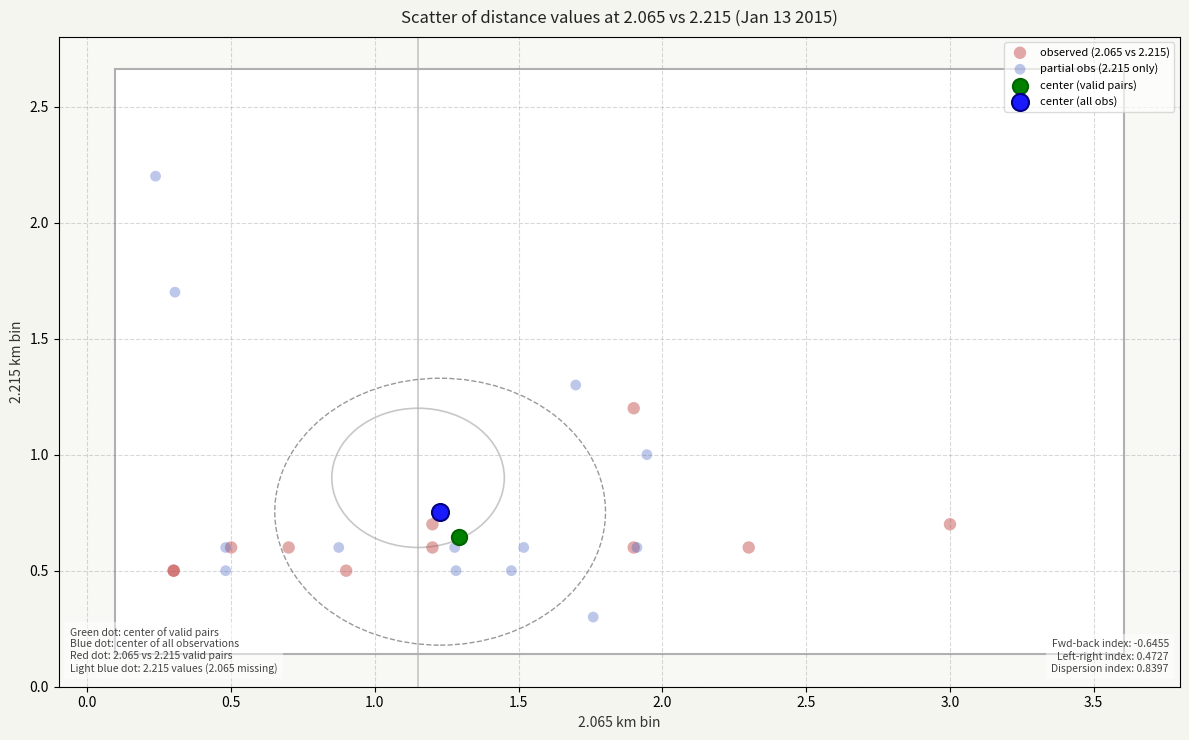

What are all the series names shown in the legend?

observed (2.065 vs 2.215), partial obs (2.215 only), center (valid pairs), center (all obs)